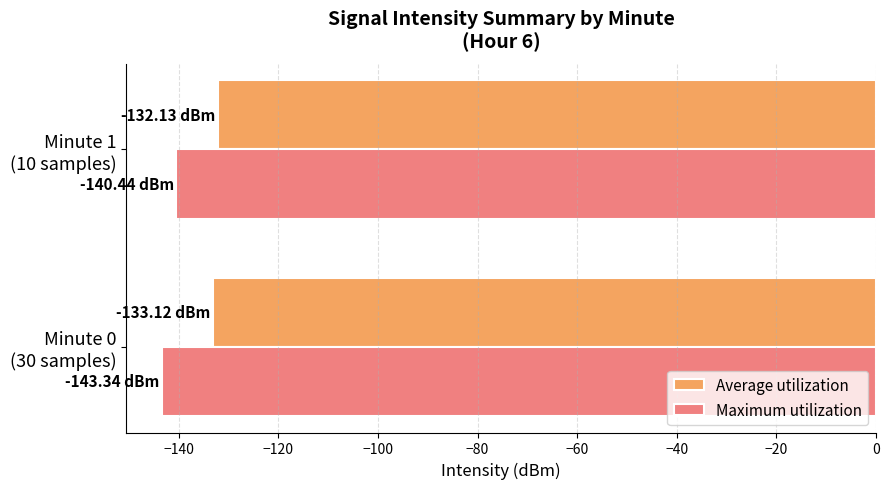

Which label corresponds to the smallest value in the chart?

Minute 0
(30 samples)